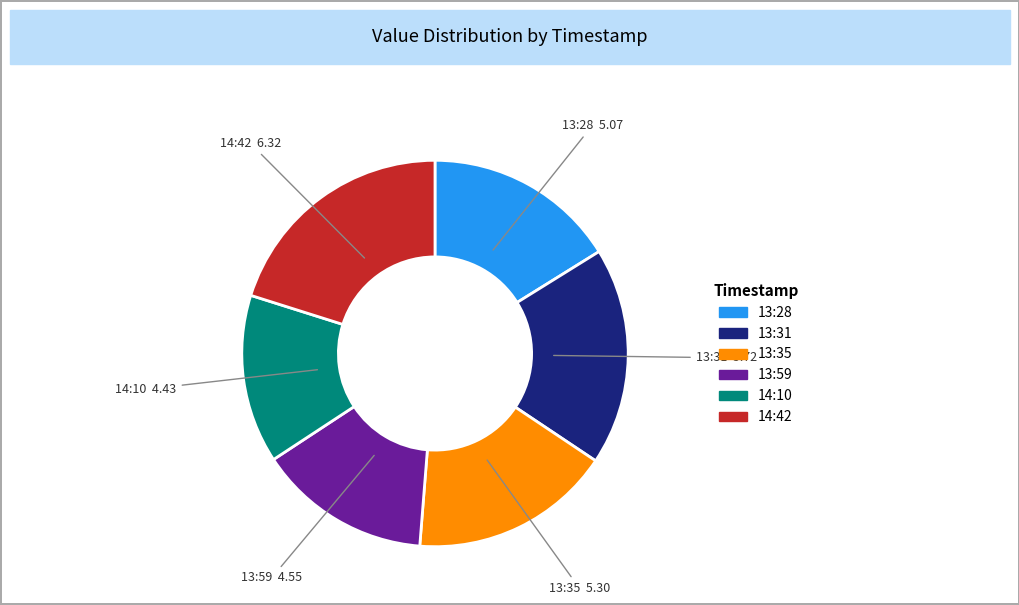

Is there a majority slice in this chart?

No